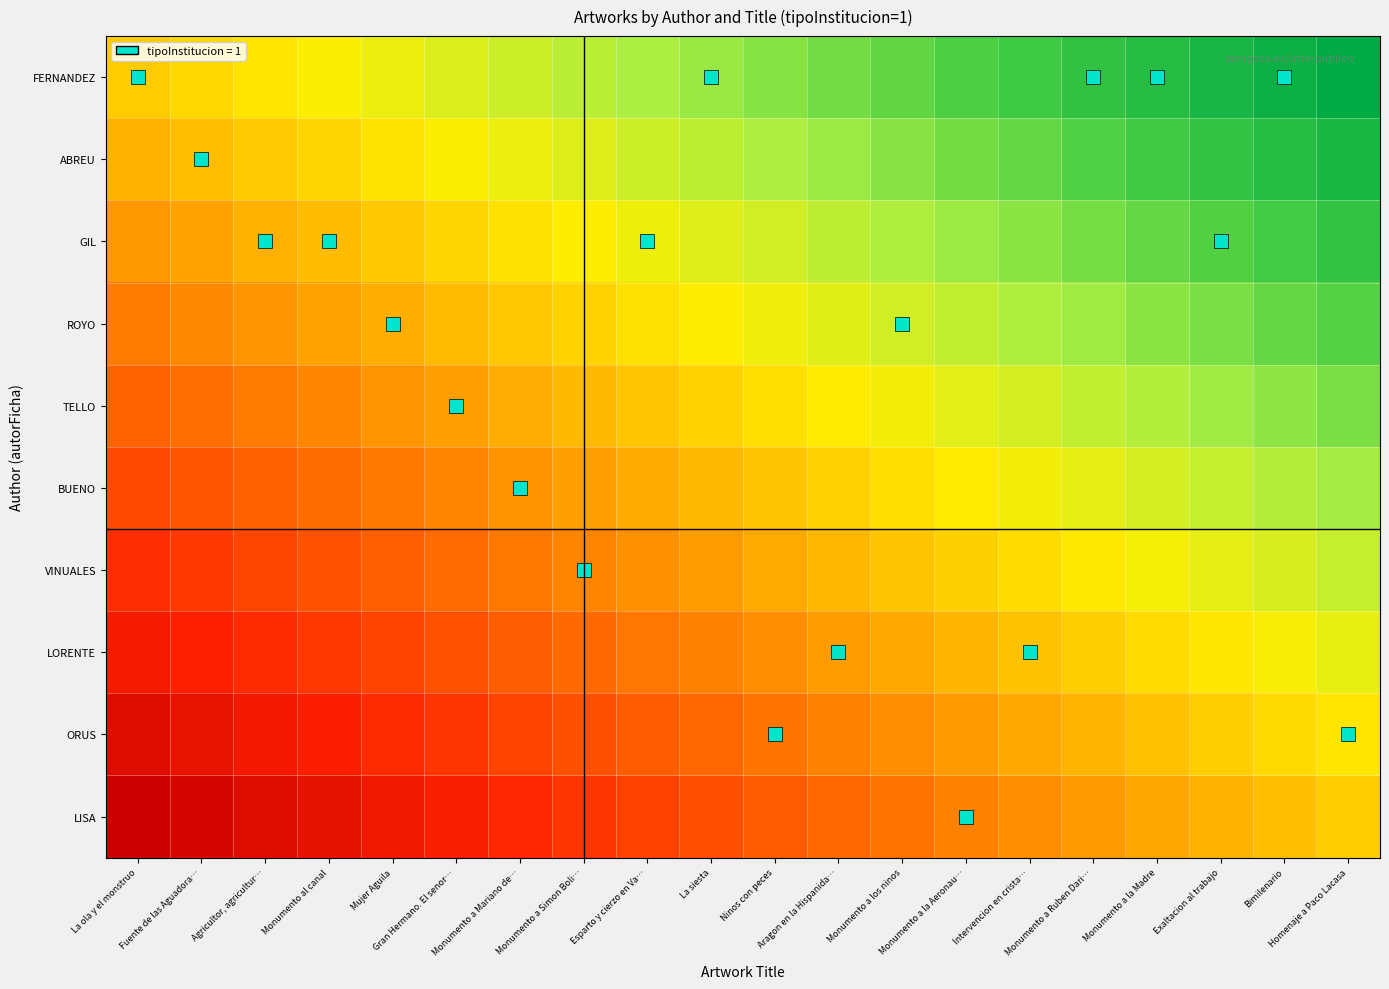

Reading left to right, list all the values displayed in this chart.

FERNANDEZ: La ola y el monstruo=0.0	Fuente de las Aguadora…=0.1	Agricultor, agricultur…=0.1	Monumento al canal=0.2	Mujer Aguila=0.2	Gran Hermano. El senor…=0.3	Monumento a Mariano de…=0.3	Monumento a Simon Boli…=0.4	Esparto y cierzo en Va…=0.4	La siesta=0.5	Ninos con peces=0.5	Aragon en la Hispanida…=0.6	Monumento a los ninos=0.6	Monumento a la Aeronau…=0.7	Intervencion en crista…=0.7	Monumento a Ruben Dari…=0.8	Monumento a la Madre=0.8	Exaltacion al trabajo=0.9	Bimilenario=0.9	Homenaje a Paco Lacasa=1.0
ABREU: La ola y el monstruo=-0.1	Fuente de las Aguadora…=-0.1	Agricultor, agricultur…=-0.0	Monumento al canal=0.0	Mujer Aguila=0.1	Gran Hermano. El senor…=0.2	Monumento a Mariano de…=0.2	Monumento a Simon Boli…=0.3	Esparto y cierzo en Va…=0.3	La siesta=0.4	Ninos con peces=0.4	Aragon en la Hispanida…=0.5	Monumento a los ninos=0.5	Monumento a la Aeronau…=0.6	Intervencion en crista…=0.6	Monumento a Ruben Dari…=0.7	Monumento a la Madre=0.7	Exaltacion al trabajo=0.8	Bimilenario=0.8	Homenaje a Paco Lacasa=0.9
GIL: La ola y el monstruo=-0.2	Fuente de las Aguadora…=-0.2	Agricultor, agricultur…=-0.1	Monumento al canal=-0.1	Mujer Aguila=-0.0	Gran Hermano. El senor…=0.0	Monumento a Mariano de…=0.1	Monumento a Simon Boli…=0.1	Esparto y cierzo en Va…=0.2	La siesta=0.3	Ninos con peces=0.3	Aragon en la Hispanida…=0.4	Monumento a los ninos=0.4	Monumento a la Aeronau…=0.5	Intervencion en crista…=0.5	Monumento a Ruben Dari…=0.6	Monumento a la Madre=0.6	Exaltacion al trabajo=0.7	Bimilenario=0.7	Homenaje a Paco Lacasa=0.8
ROYO: La ola y el monstruo=-0.3	Fuente de las Aguadora…=-0.3	Agricultor, agricultur…=-0.2	Monumento al canal=-0.2	Mujer Aguila=-0.1	Gran Hermano. El senor…=-0.1	Monumento a Mariano de…=-0.0	Monumento a Simon Boli…=0.0	Esparto y cierzo en Va…=0.1	La siesta=0.1	Ninos con peces=0.2	Aragon en la Hispanida…=0.2	Monumento a los ninos=0.3	Monumento a la Aeronau…=0.4	Intervencion en crista…=0.4	Monumento a Ruben Dari…=0.5	Monumento a la Madre=0.5	Exaltacion al trabajo=0.6	Bimilenario=0.6	Homenaje a Paco Lacasa=0.7
TELLO: La ola y el monstruo=-0.4	Fuente de las Aguadora…=-0.4	Agricultor, agricultur…=-0.3	Monumento al canal=-0.3	Mujer Aguila=-0.2	Gran Hermano. El senor…=-0.2	Monumento a Mariano de…=-0.1	Monumento a Simon Boli…=-0.1	Esparto y cierzo en Va…=-0.0	La siesta=0.0	Ninos con peces=0.1	Aragon en la Hispanida…=0.1	Monumento a los ninos=0.2	Monumento a la Aeronau…=0.2	Intervencion en crista…=0.3	Monumento a Ruben Dari…=0.3	Monumento a la Madre=0.4	Exaltacion al trabajo=0.5	Bimilenario=0.5	Homenaje a Paco Lacasa=0.6
BUENO: La ola y el monstruo=-0.6	Fuente de las Aguadora…=-0.5	Agricultor, agricultur…=-0.5	Monumento al canal=-0.4	Mujer Aguila=-0.3	Gran Hermano. El senor…=-0.3	Monumento a Mariano de…=-0.2	Monumento a Simon Boli…=-0.2	Esparto y cierzo en Va…=-0.1	La siesta=-0.1	Ninos con peces=-0.0	Aragon en la Hispanida…=0.0	Monumento a los ninos=0.1	Monumento a la Aeronau…=0.1	Intervencion en crista…=0.2	Monumento a Ruben Dari…=0.2	Monumento a la Madre=0.3	Exaltacion al trabajo=0.3	Bimilenario=0.4	Homenaje a Paco Lacasa=0.4
VINUALES: La ola y el monstruo=-0.7	Fuente de las Aguadora…=-0.6	Agricultor, agricultur…=-0.6	Monumento al canal=-0.5	Mujer Aguila=-0.5	Gran Hermano. El senor…=-0.4	Monumento a Mariano de…=-0.4	Monumento a Simon Boli…=-0.3	Esparto y cierzo en Va…=-0.2	La siesta=-0.2	Ninos con peces=-0.1	Aragon en la Hispanida…=-0.1	Monumento a los ninos=-0.0	Monumento a la Aeronau…=0.0	Intervencion en crista…=0.1	Monumento a Ruben Dari…=0.1	Monumento a la Madre=0.2	Exaltacion al trabajo=0.2	Bimilenario=0.3	Homenaje a Paco Lacasa=0.3
LORENTE: La ola y el monstruo=-0.8	Fuente de las Aguadora…=-0.7	Agricultor, agricultur…=-0.7	Monumento al canal=-0.6	Mujer Aguila=-0.6	Gran Hermano. El senor…=-0.5	Monumento a Mariano de…=-0.5	Monumento a Simon Boli…=-0.4	Esparto y cierzo en Va…=-0.4	La siesta=-0.3	Ninos con peces=-0.3	Aragon en la Hispanida…=-0.2	Monumento a los ninos=-0.1	Monumento a la Aeronau…=-0.1	Intervencion en crista…=-0.0	Monumento a Ruben Dari…=0.0	Monumento a la Madre=0.1	Exaltacion al trabajo=0.1	Bimilenario=0.2	Homenaje a Paco Lacasa=0.2
ORUS: La ola y el monstruo=-0.9	Fuente de las Aguadora…=-0.8	Agricultor, agricultur…=-0.8	Monumento al canal=-0.7	Mujer Aguila=-0.7	Gran Hermano. El senor…=-0.6	Monumento a Mariano de…=-0.6	Monumento a Simon Boli…=-0.5	Esparto y cierzo en Va…=-0.5	La siesta=-0.4	Ninos con peces=-0.4	Aragon en la Hispanida…=-0.3	Monumento a los ninos=-0.3	Monumento a la Aeronau…=-0.2	Intervencion en crista…=-0.2	Monumento a Ruben Dari…=-0.1	Monumento a la Madre=-0.0	Exaltacion al trabajo=0.0	Bimilenario=0.1	Homenaje a Paco Lacasa=0.1
LISA: La ola y el monstruo=-1.0	Fuente de las Aguadora…=-0.9	Agricultor, agricultur…=-0.9	Monumento al canal=-0.8	Mujer Aguila=-0.8	Gran Hermano. El senor…=-0.7	Monumento a Mariano de…=-0.7	Monumento a Simon Boli…=-0.6	Esparto y cierzo en Va…=-0.6	La siesta=-0.5	Ninos con peces=-0.5	Aragon en la Hispanida…=-0.4	Monumento a los ninos=-0.4	Monumento a la Aeronau…=-0.3	Intervencion en crista…=-0.3	Monumento a Ruben Dari…=-0.2	Monumento a la Madre=-0.2	Exaltacion al trabajo=-0.1	Bimilenario=-0.1	Homenaje a Paco Lacasa=0.0